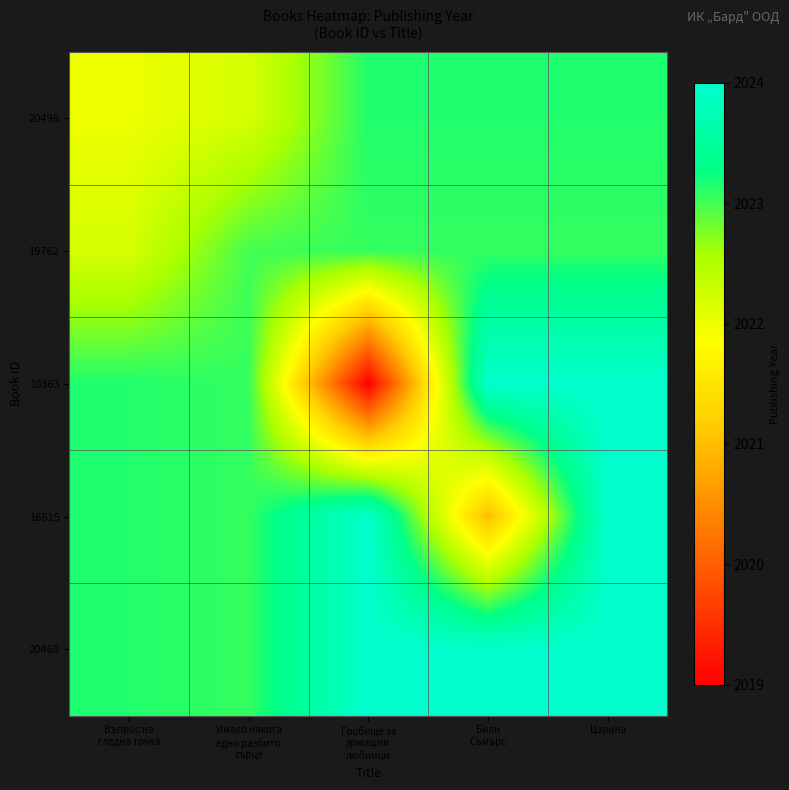

Rank the series at Били Съмърс from lowest to highest value.

16615, 19762, 20498, 10363, 20460